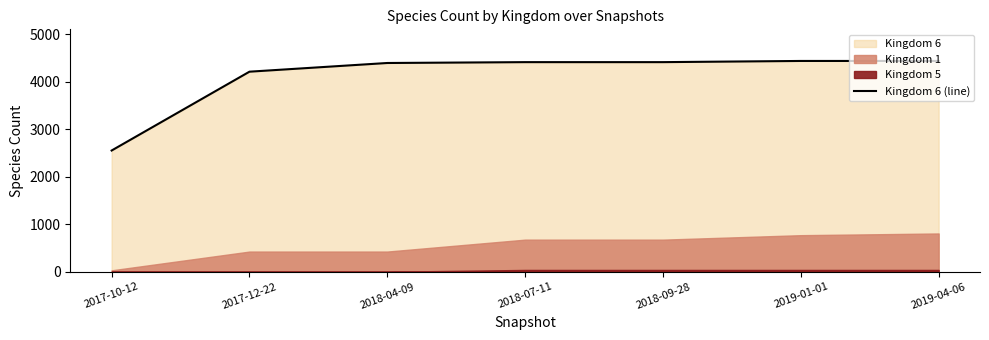

Does the chart have visible grid lines?

No